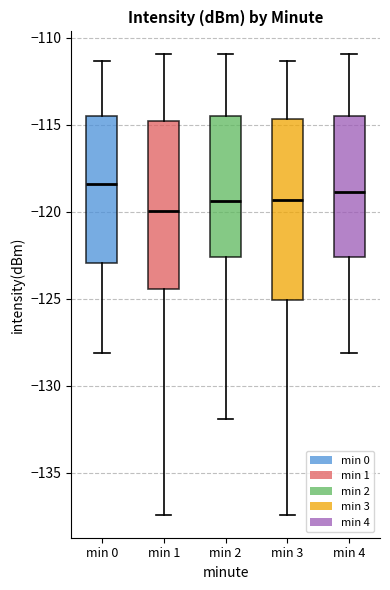

Which box's median line is the lowest?

min 1